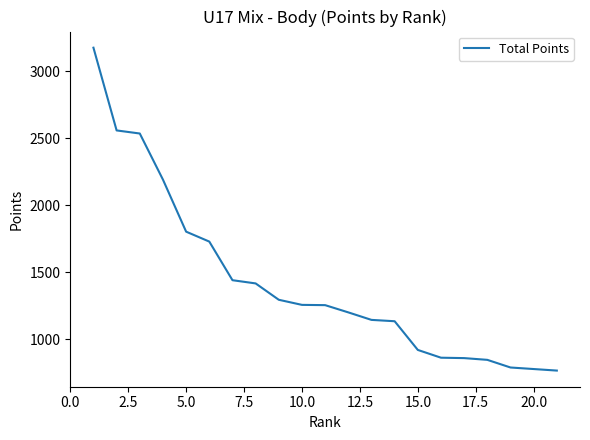

What is the average value?

1458